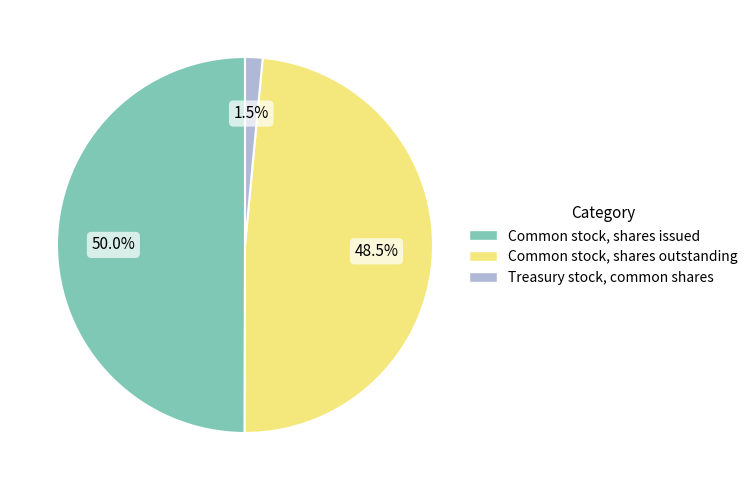

Between Common stock, shares outstanding and Common stock, shares issued, which is larger?

Common stock, shares issued